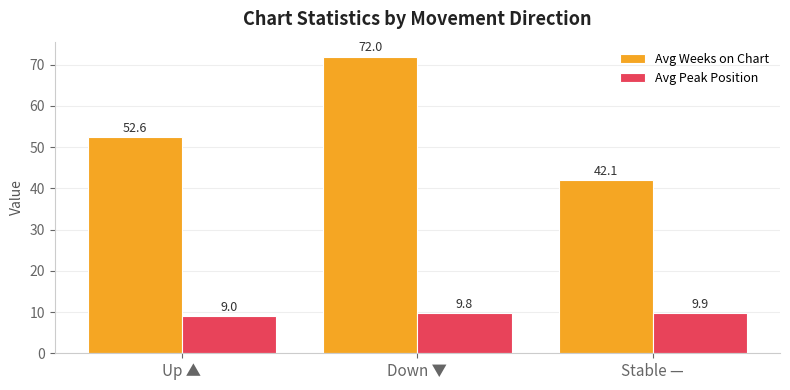

Rank the series by their average value, from lowest to highest.

Avg Peak Position, Avg Weeks on Chart